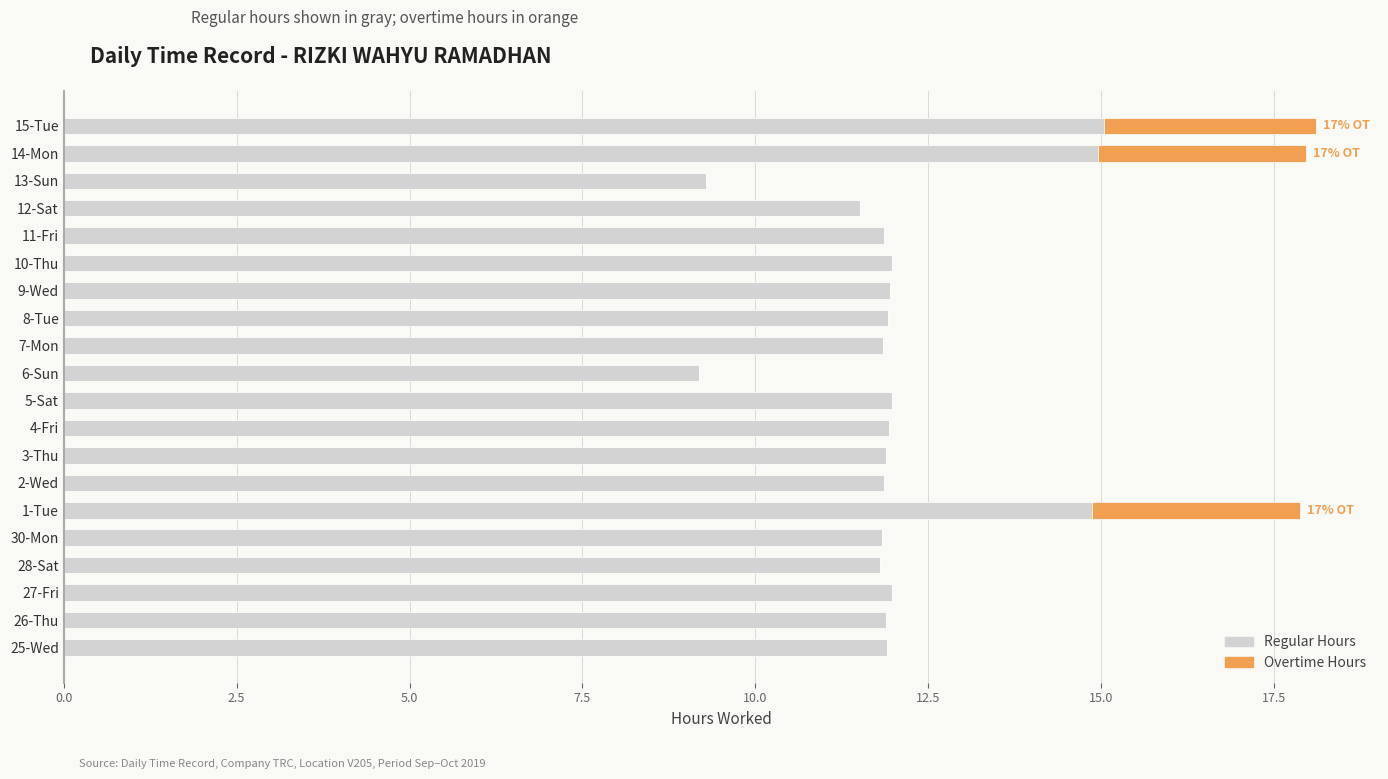

What is the sum of the Regular Hours values at 8-Tue and 10-Thu?

23.9